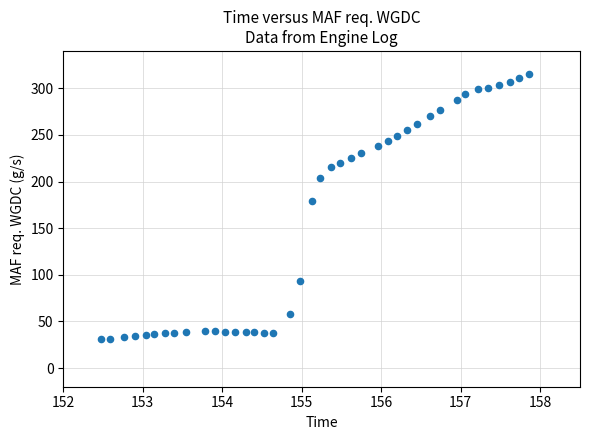

What Y value in the scatter plot is closest to 172?

178.6